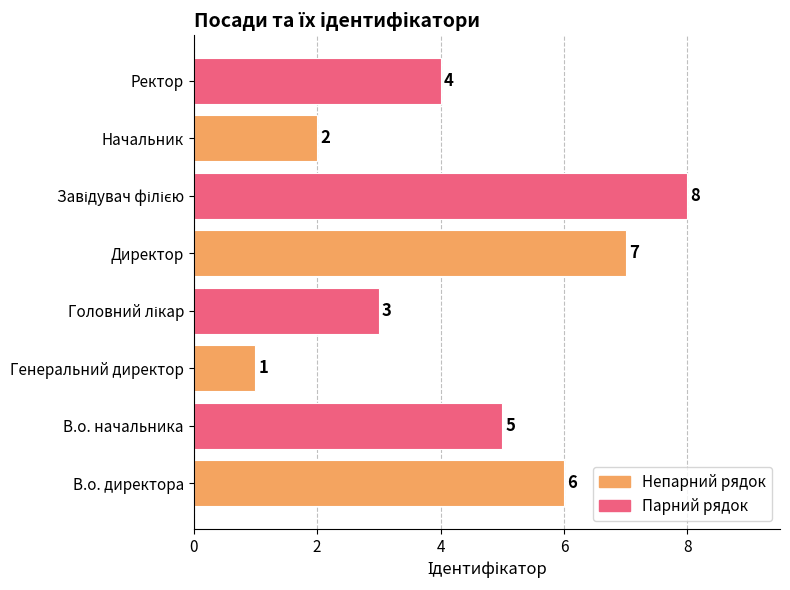

The value at В.о. директора is 8. True or false?

False